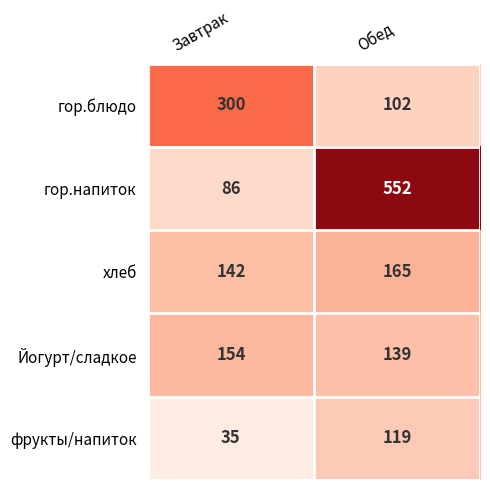

What is the difference between the гор.блюдо values at Обед and Завтрак?

198